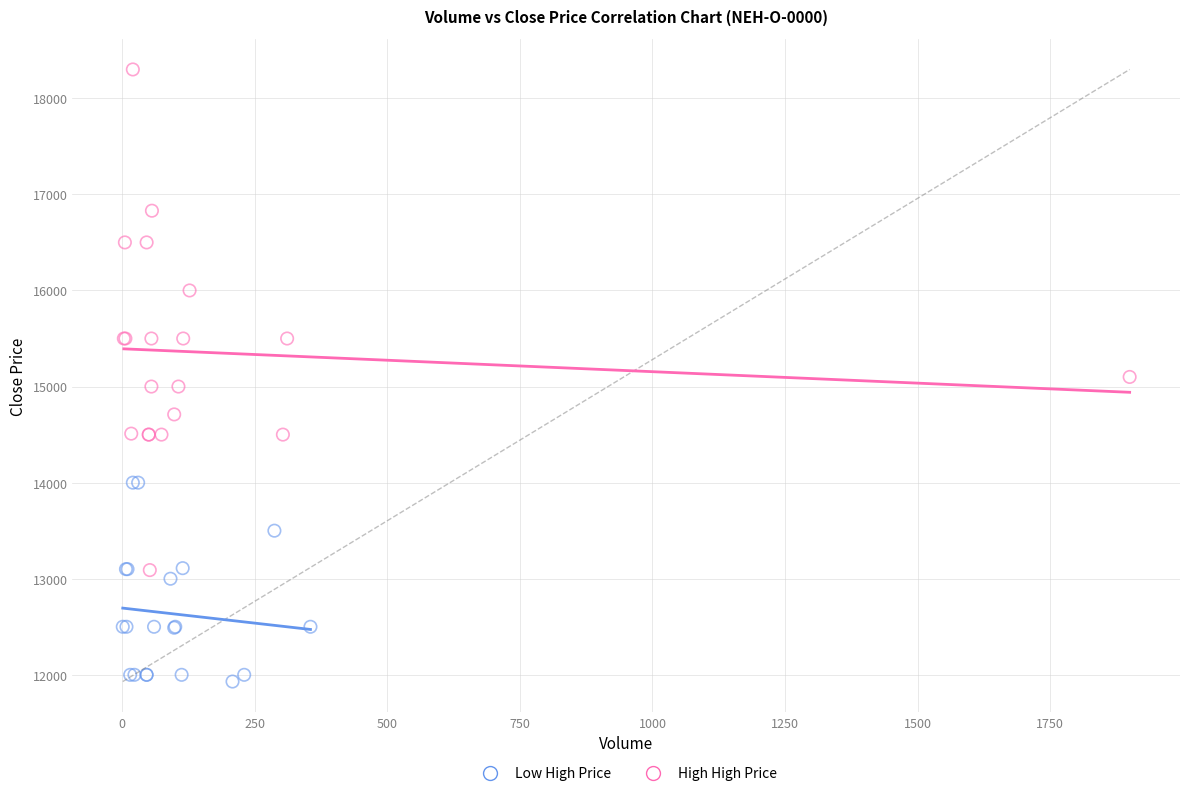

Which series reaches the minimum Y coordinate?

Low High Price